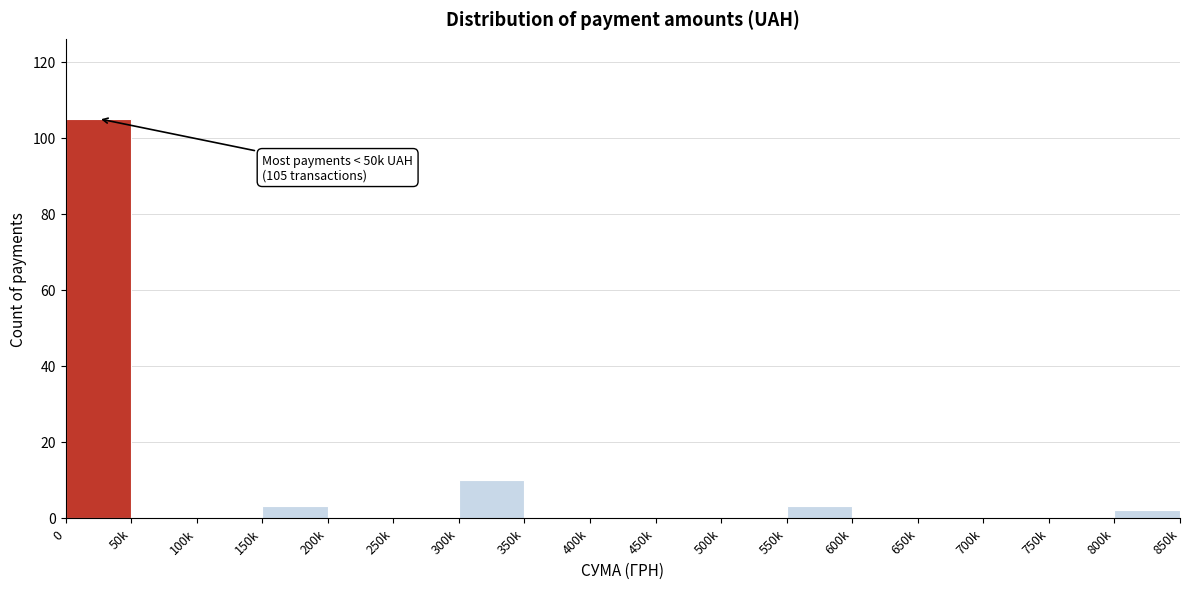

Reading left to right, list all the values displayed in this chart.

0=105	50k=0	100k=0	150k=3	200k=0	250k=0	300k=10	350k=0	400k=0	450k=0	500k=0	550k=3	600k=0	650k=0	700k=0	750k=0	800k=2